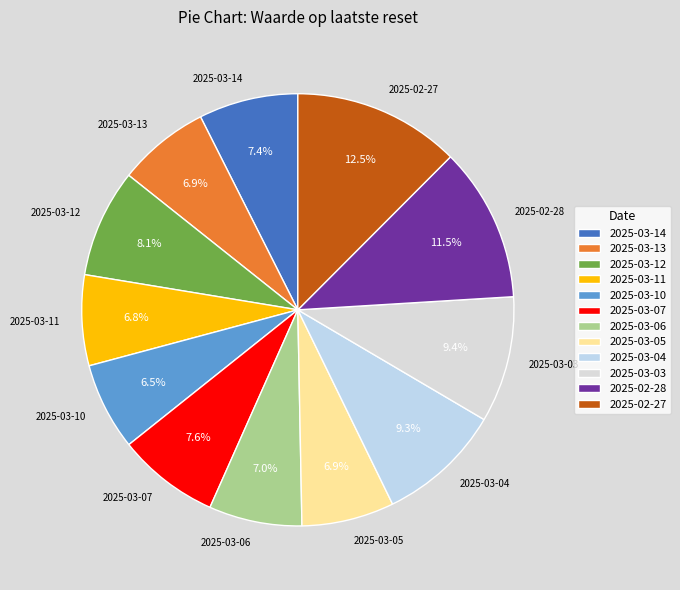

Does any single category account for the majority?

No